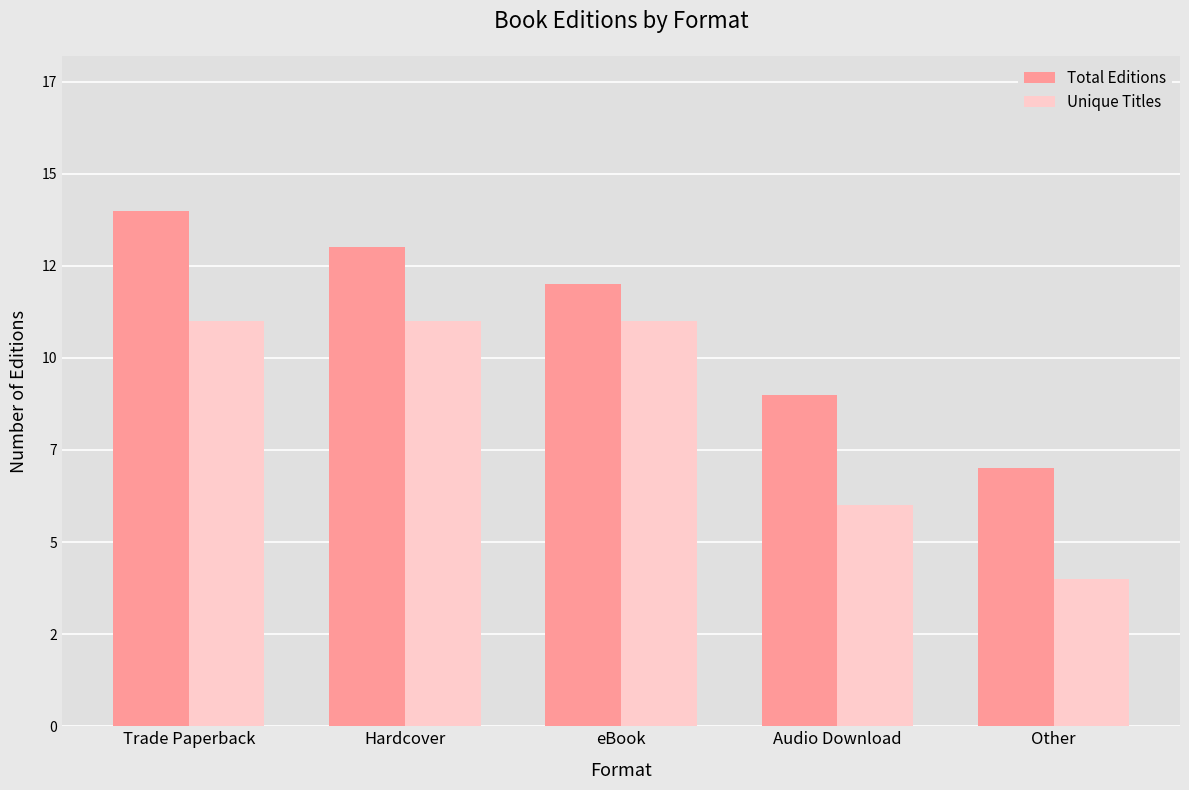

Rank the series at Hardcover from lowest to highest value.

Unique Titles, Total Editions